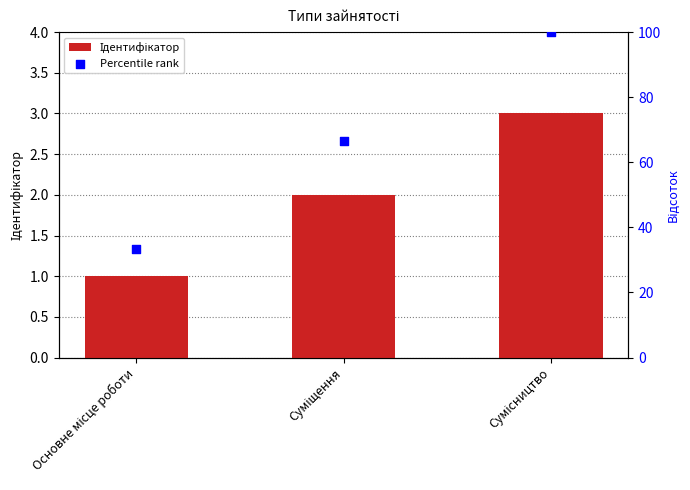

Which series contains the lowest Y value?

Ідентифікатор